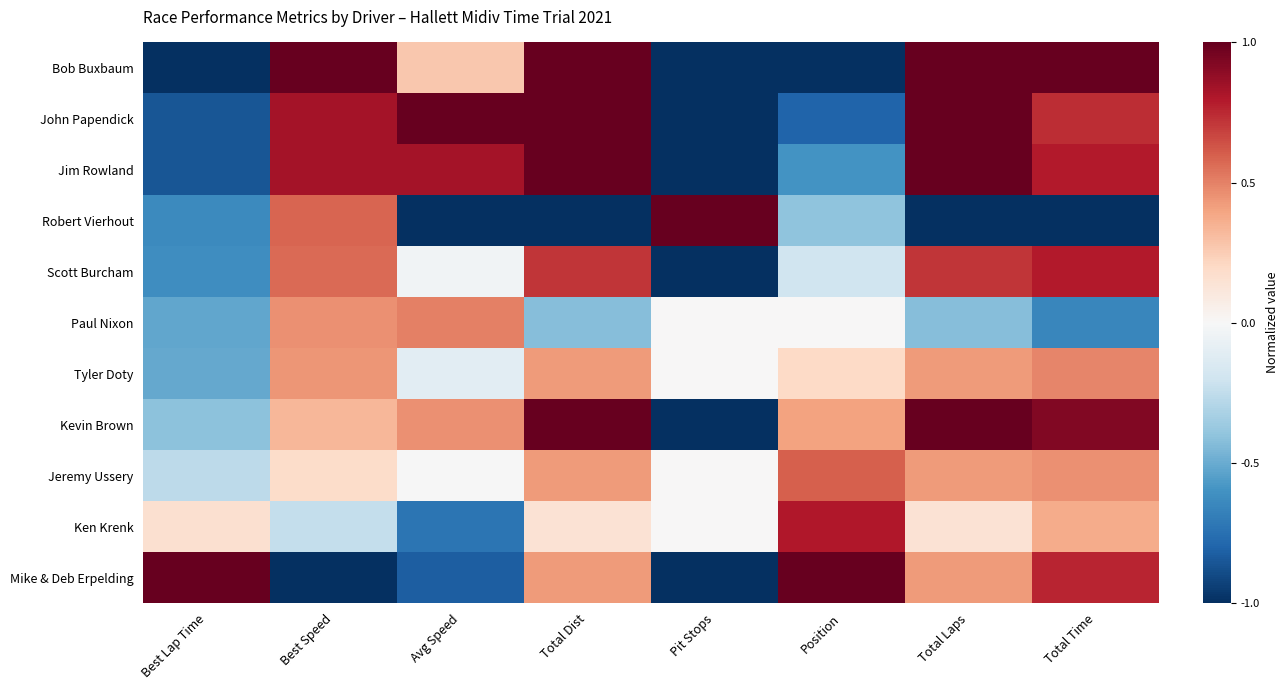

At which category is the sum across all series the highest?

Total Laps